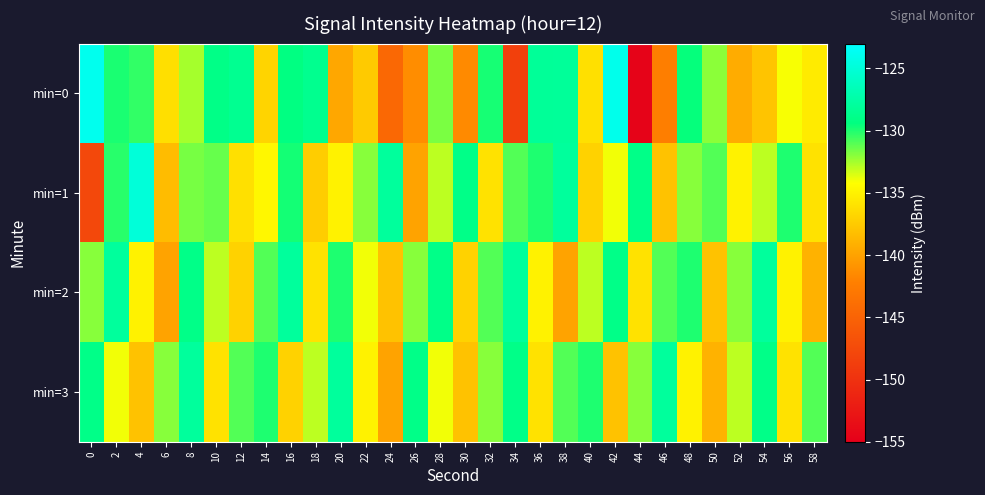

At 52, list the series in order from smallest to largest.

min=0, min=1, min=3, min=2